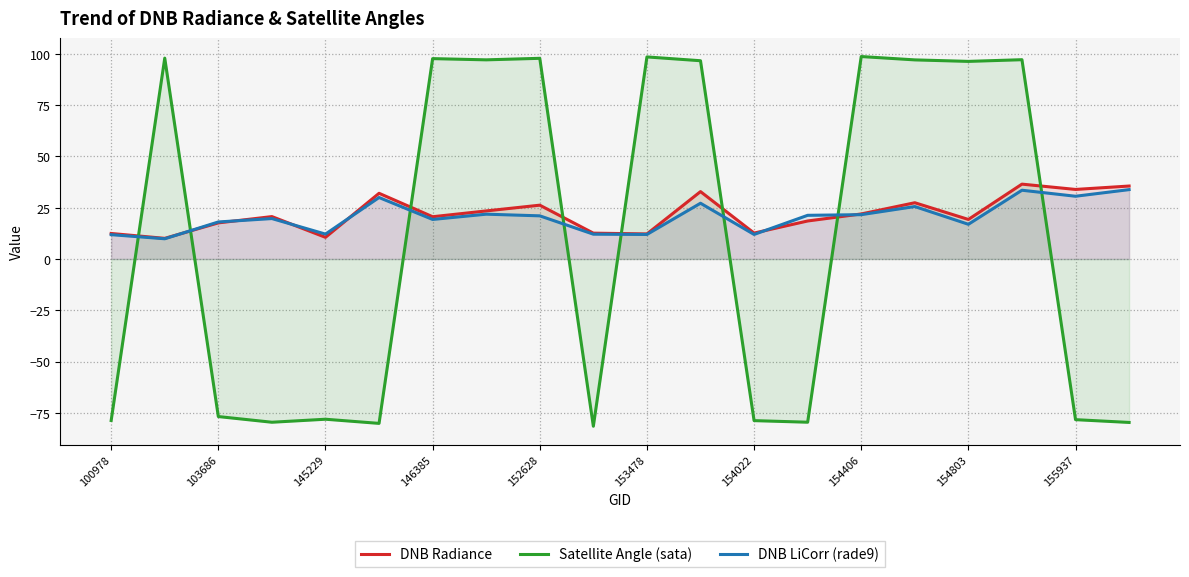

Which series has the widest spread of values?

Satellite Angle (sata)